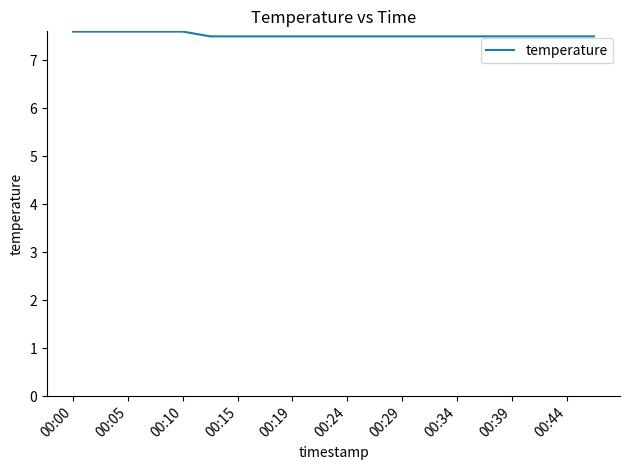

What is the greatest value displayed?

7.6